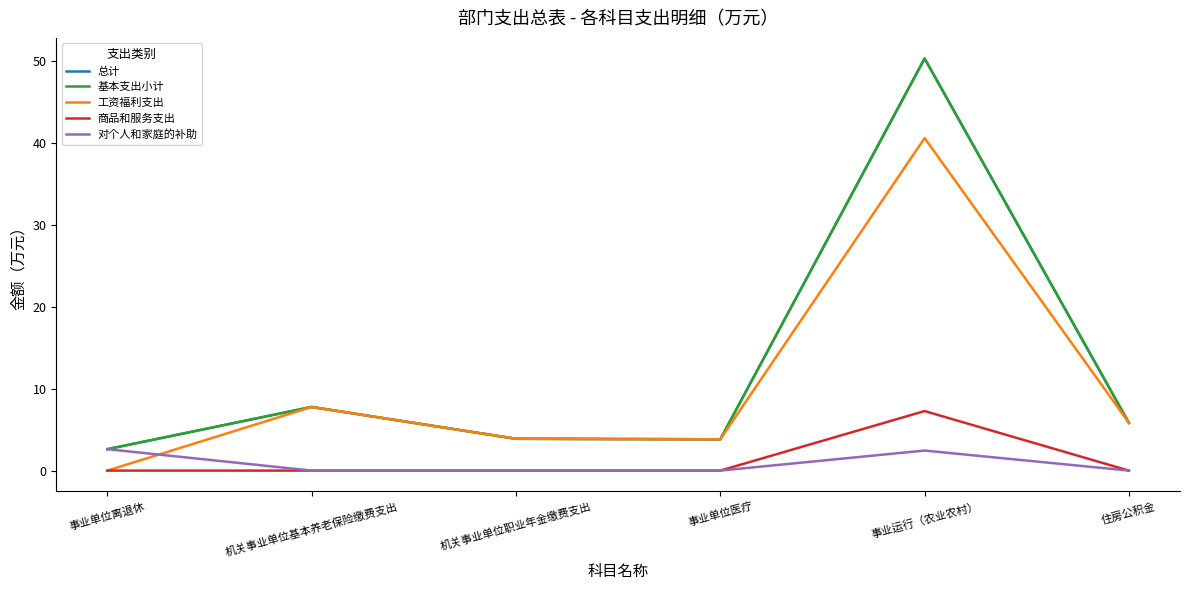

At which label is 对个人和家庭的补助 closest to 1?

机关事业单位基本养老保险缴费支出